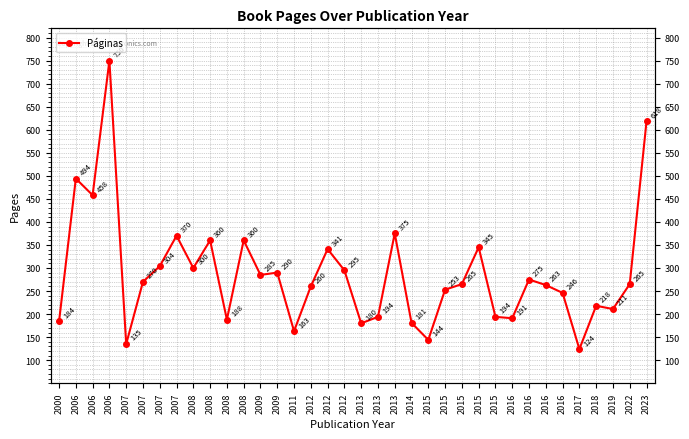

What is the value of the 22nd point from the left?

181